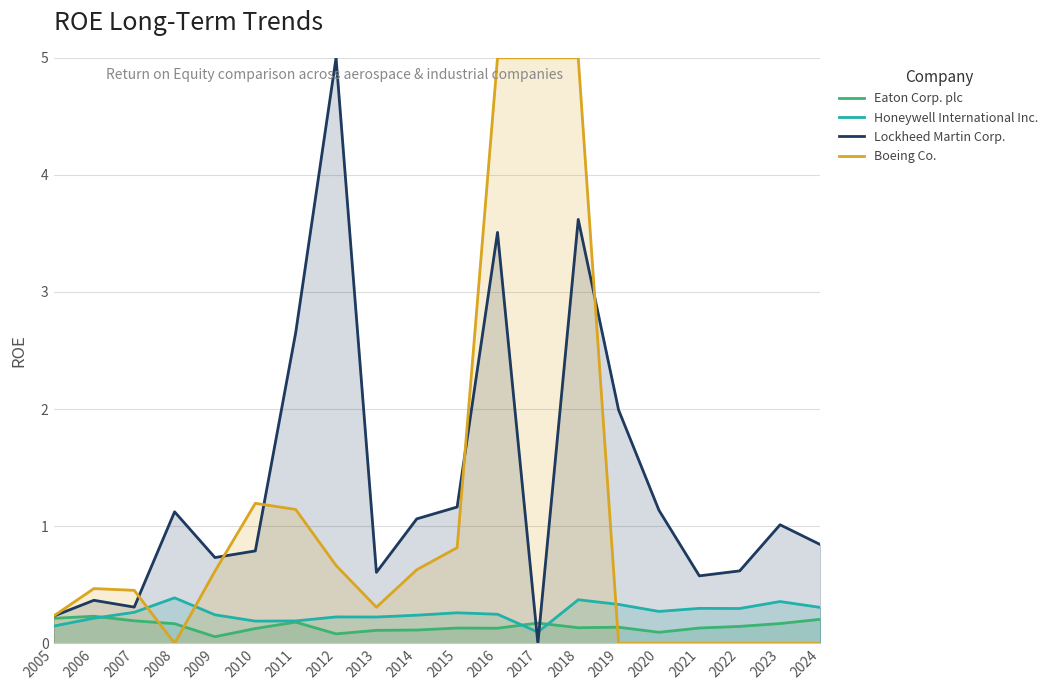

Is it true that Honeywell International Inc. equals 0.3 at 2019?

True